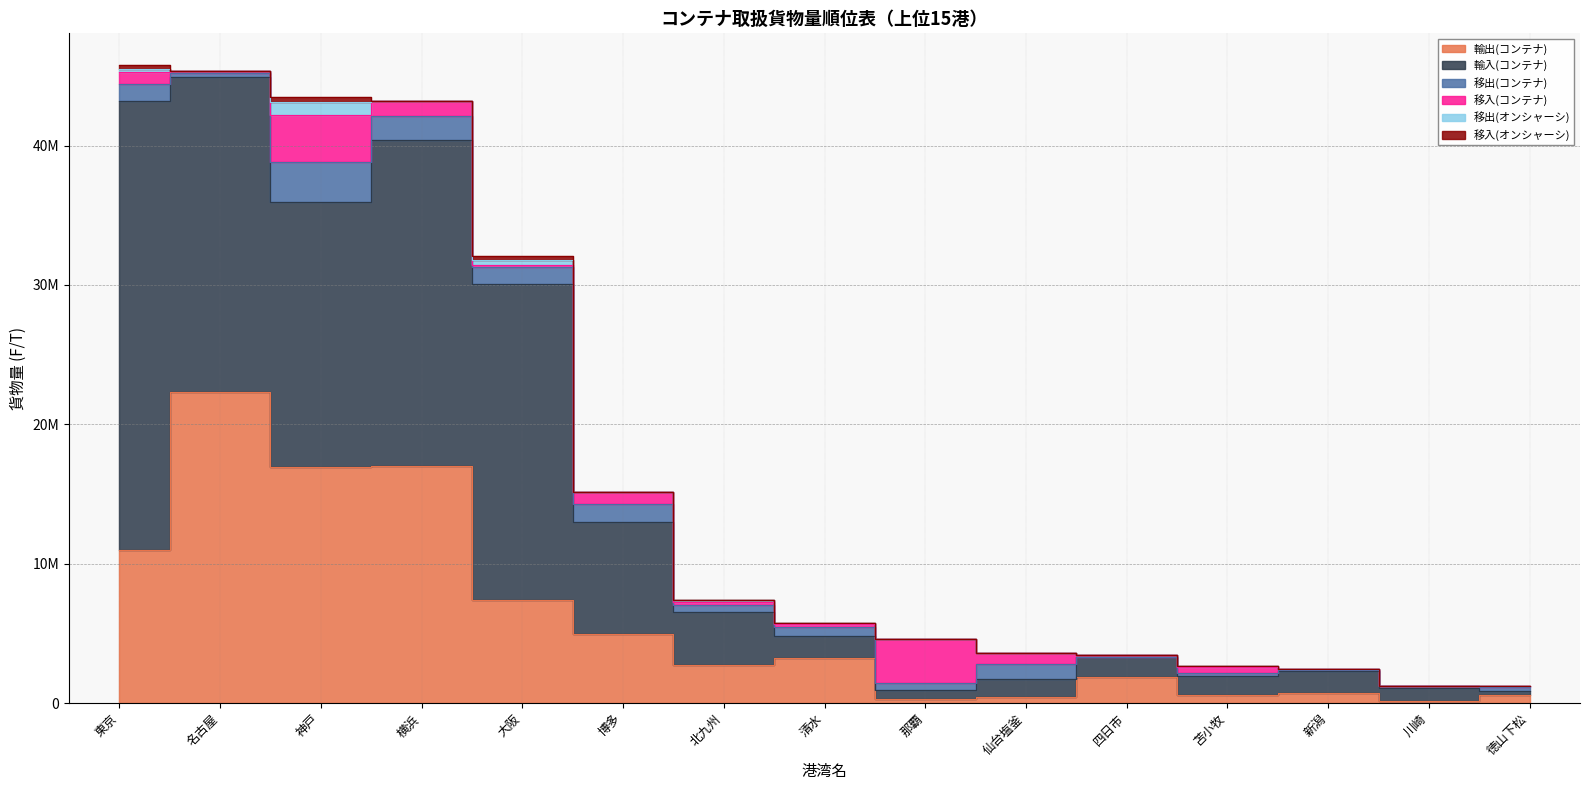

True or false: 移入(コンテナ) has more than 2 points higher than both neighbors.

True